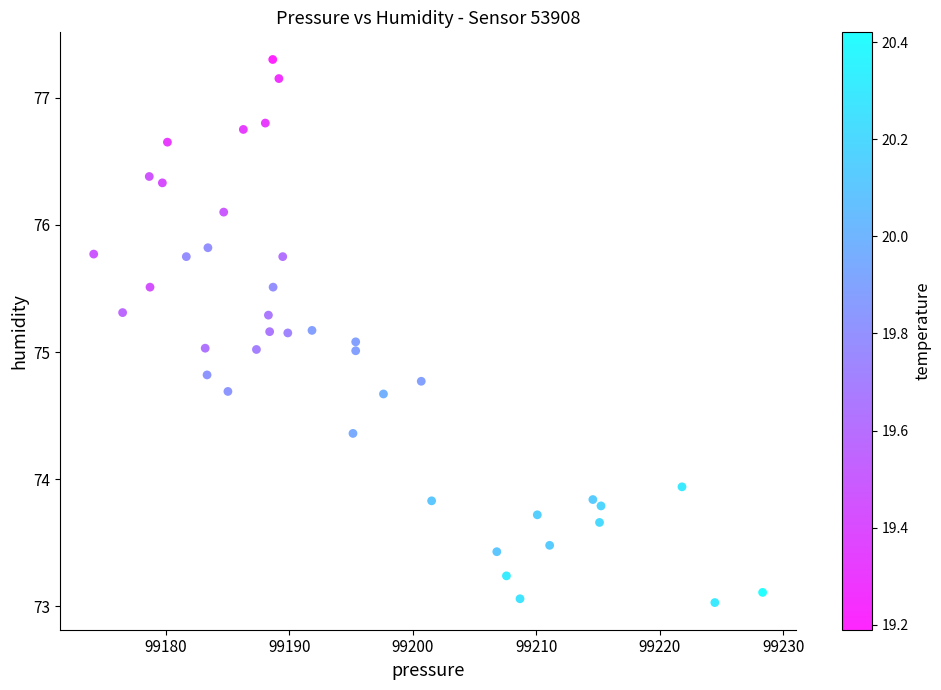

What is the range of X values (max minus min)?

54.2